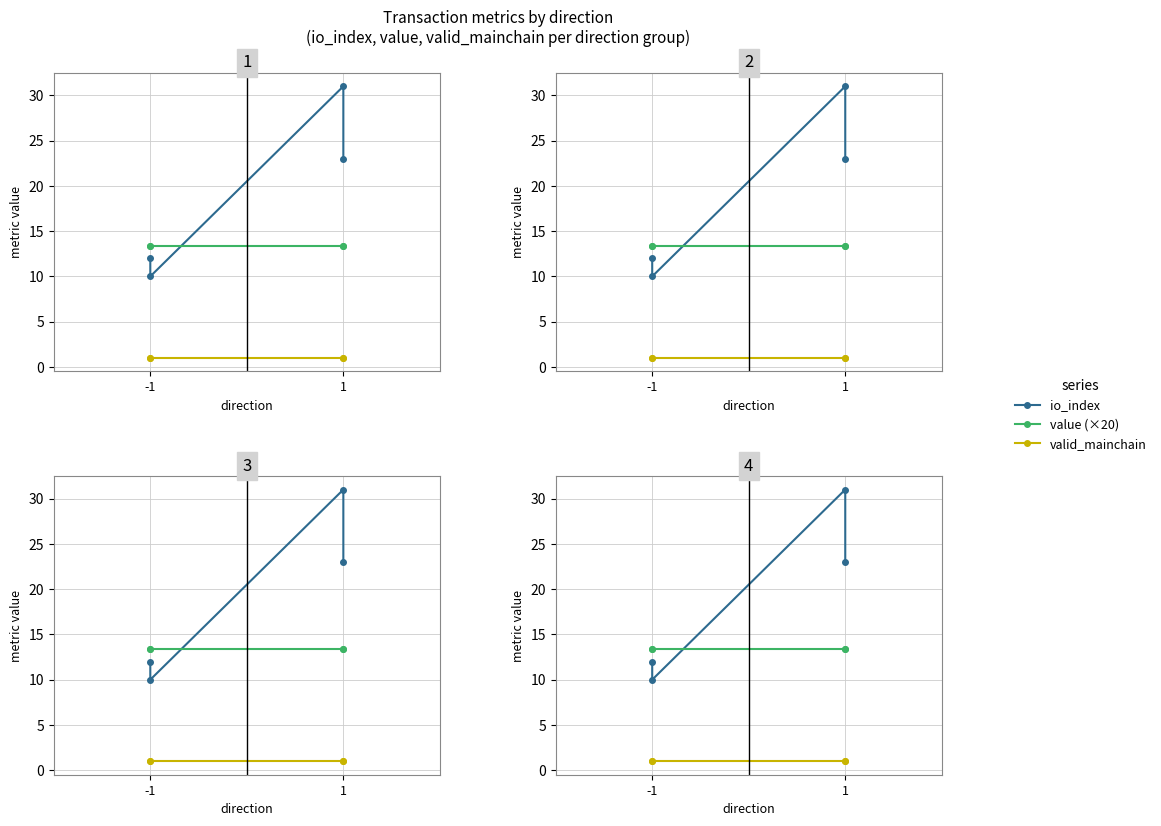

What is the value of the valid_mainchain point at the 4th from the left?

1.0